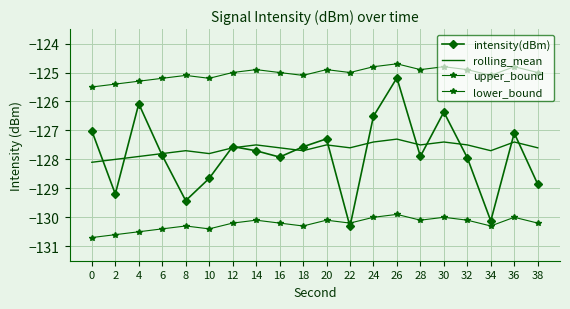

Count the number of data series in this chart.

4